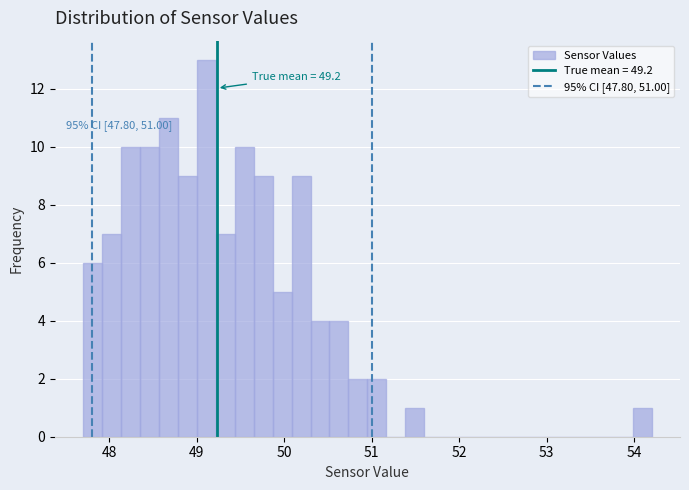

Around what value on the x-axis is the tallest bar? Give the approximate position of its centre, as read against the axis.

49.1